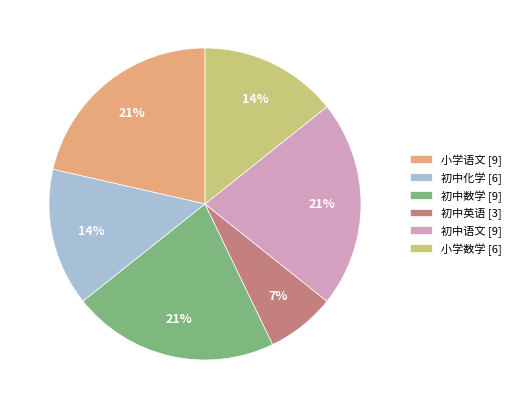

Approximately how many times larger is the value at 初中语文 compared to 初中英语?

3.0